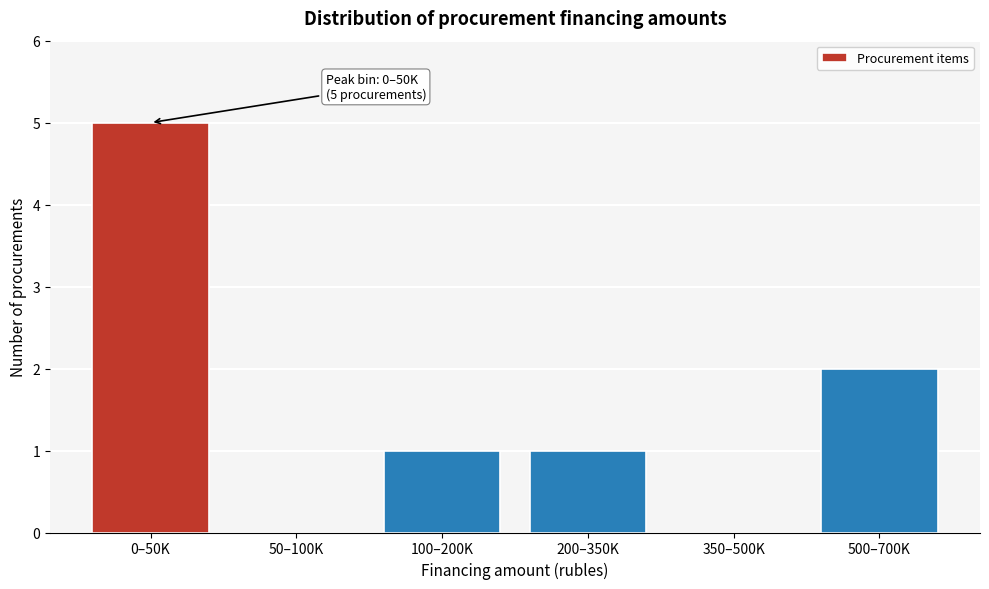

Reading left to right, list all the values displayed in this chart.

0–50K=5	50–100K=0	100–200K=1	200–350K=1	350–500K=0	500–700K=2